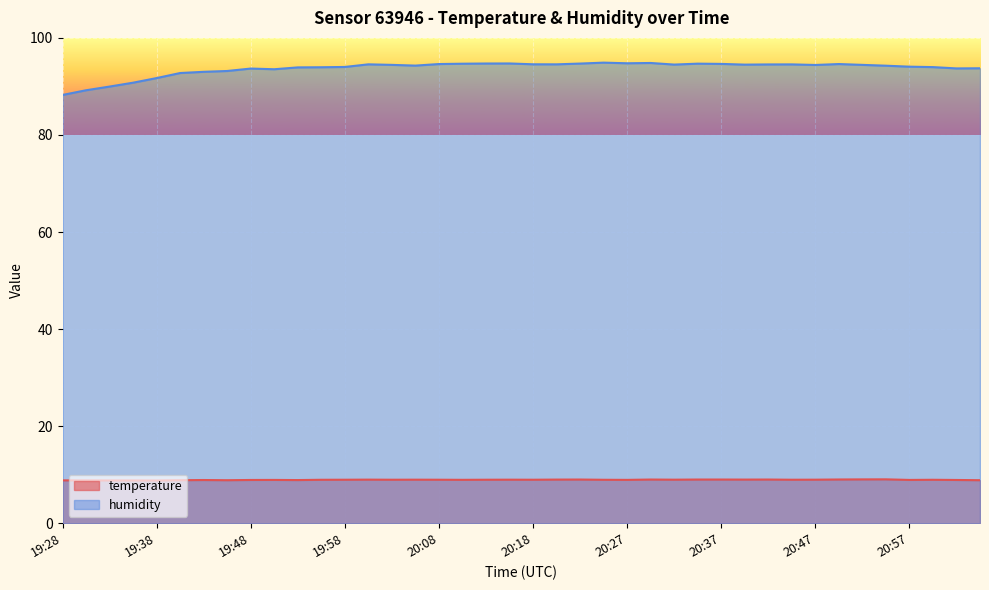

What is the spread (max minus min) of values at 20:59?

85.0